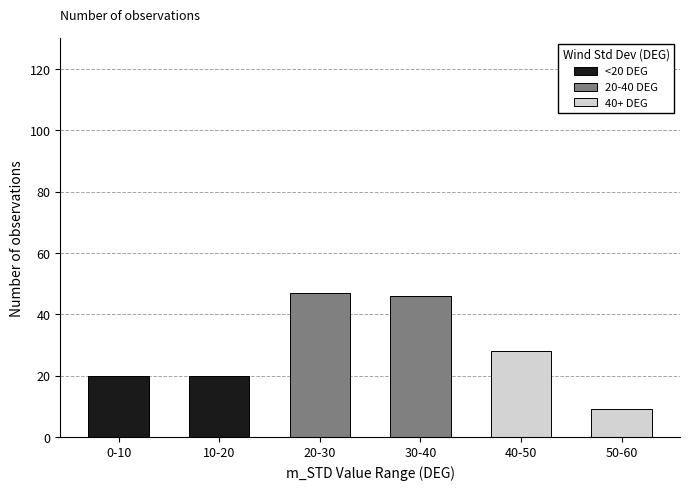

Reading left to right, transcribe the values for <20 DEG.

0-10=20	10-20=20	20-30=0	30-40=0	40-50=0	50-60=0